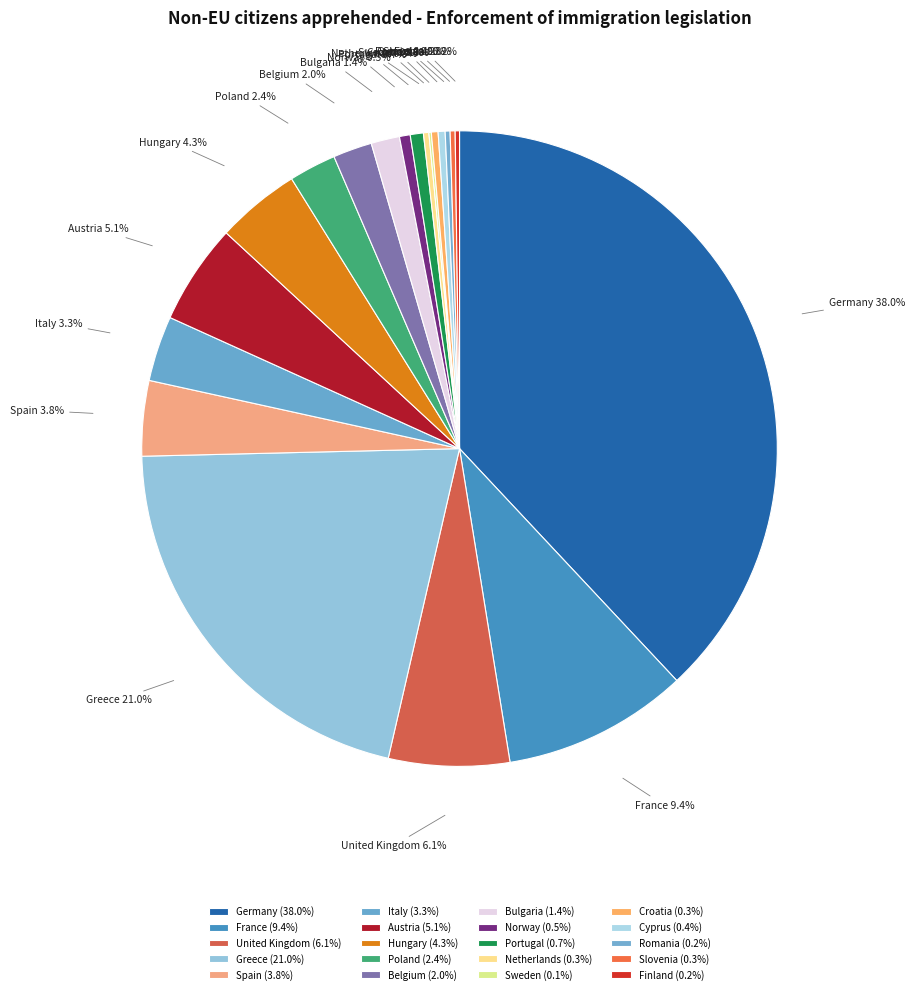

To the nearest percent, what is the difference between the Spain and Germany slice percentages?

34%